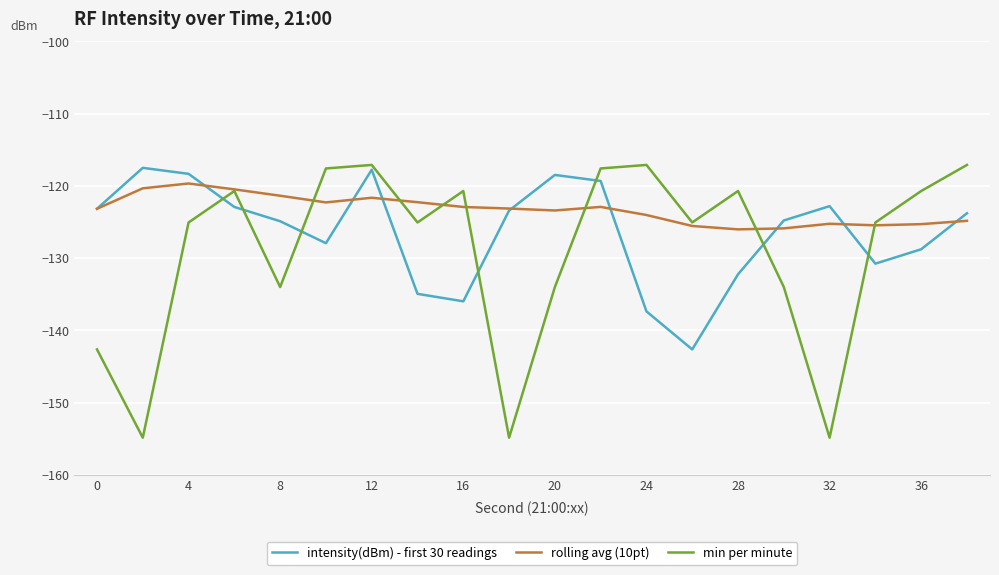

What is the maximum value for intensity(dBm) - first 30 readings?

-117.5